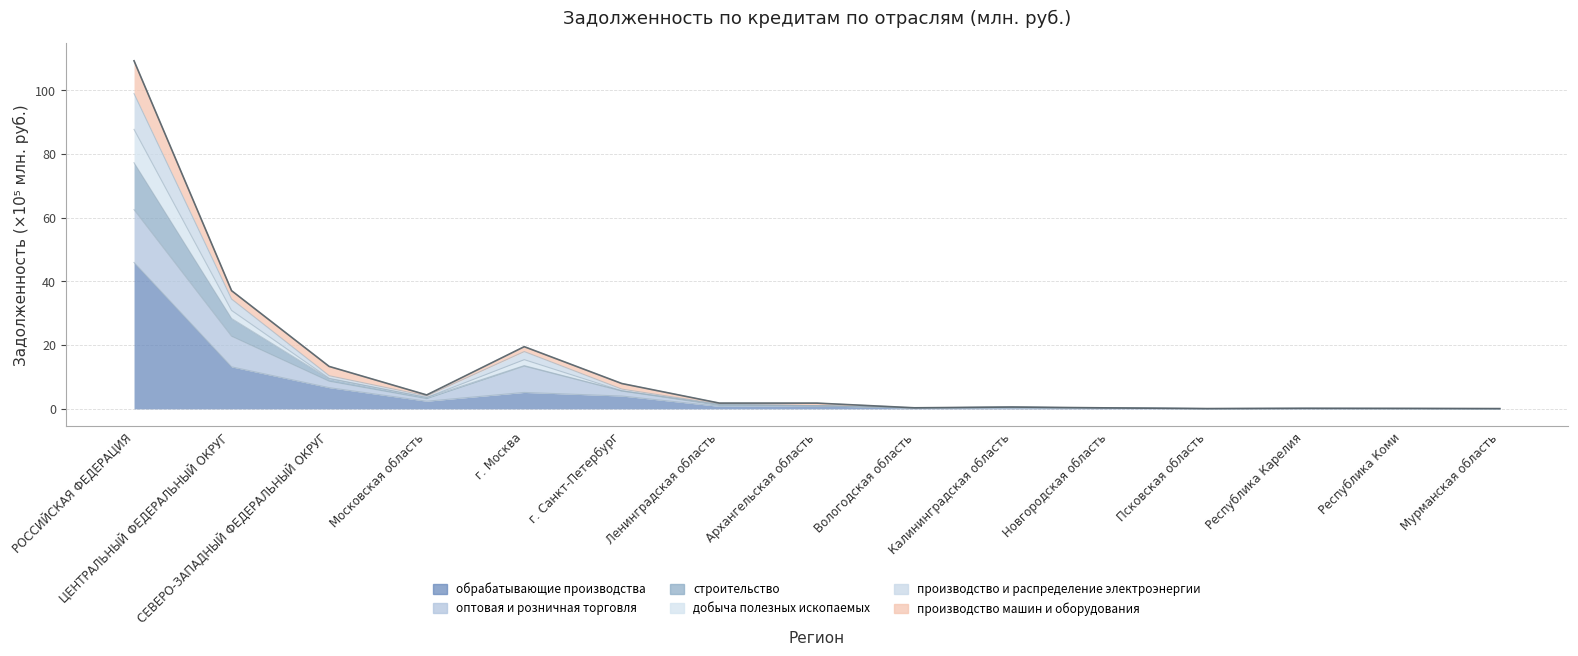

At which label does добыча полезных ископаемых reach its peak?

РОССИЙСКАЯ ФЕДЕРАЦИЯ